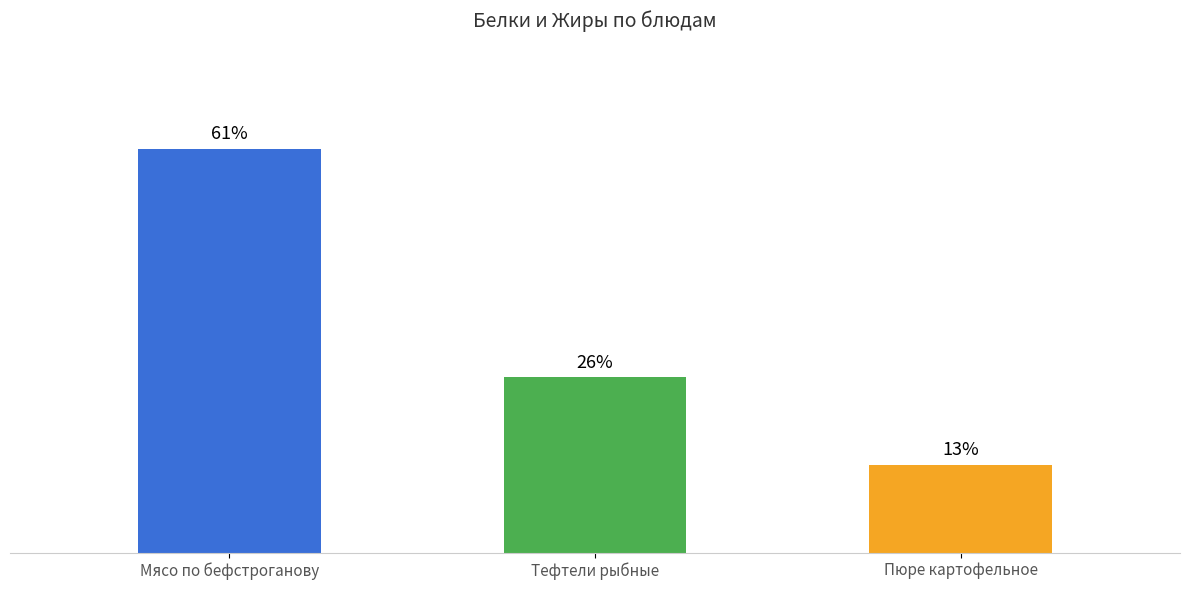

What is the ratio of the value at Мясо по бефстроганову to the value at Пюре картофельное?

4.6